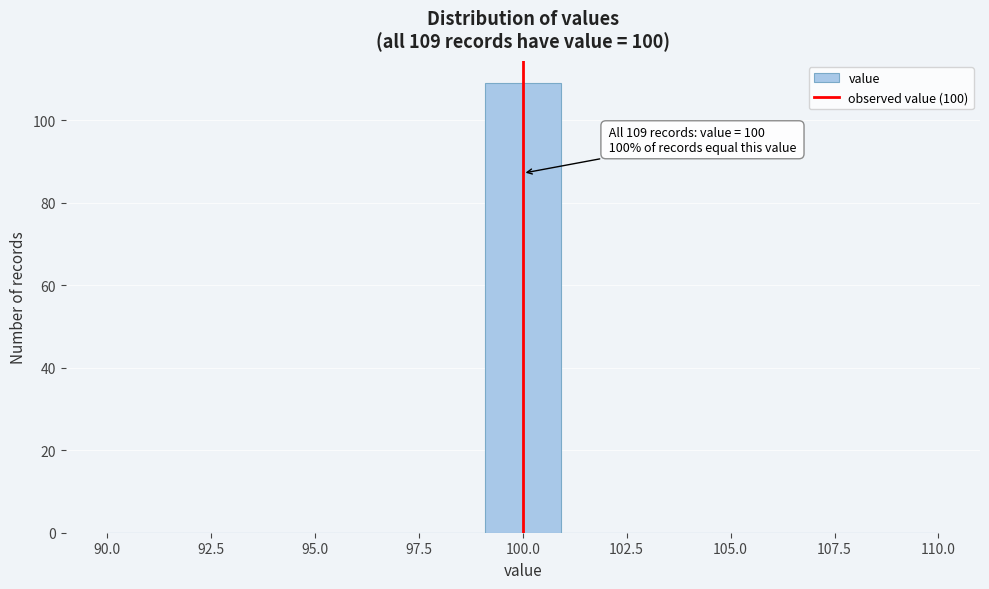

Read against the x-axis, roughly where is the centre of the tallest bar?

100.0